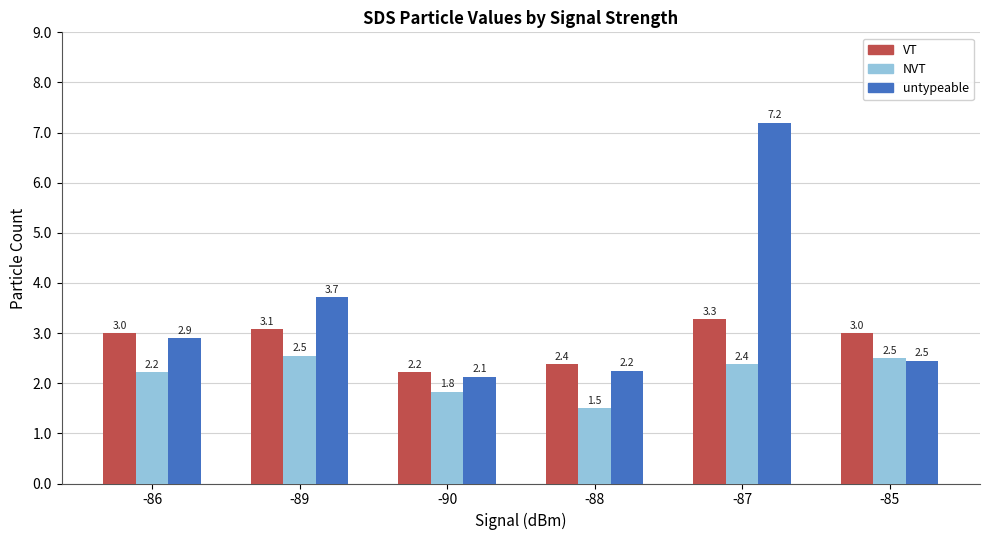

How many bars are there in total?

18